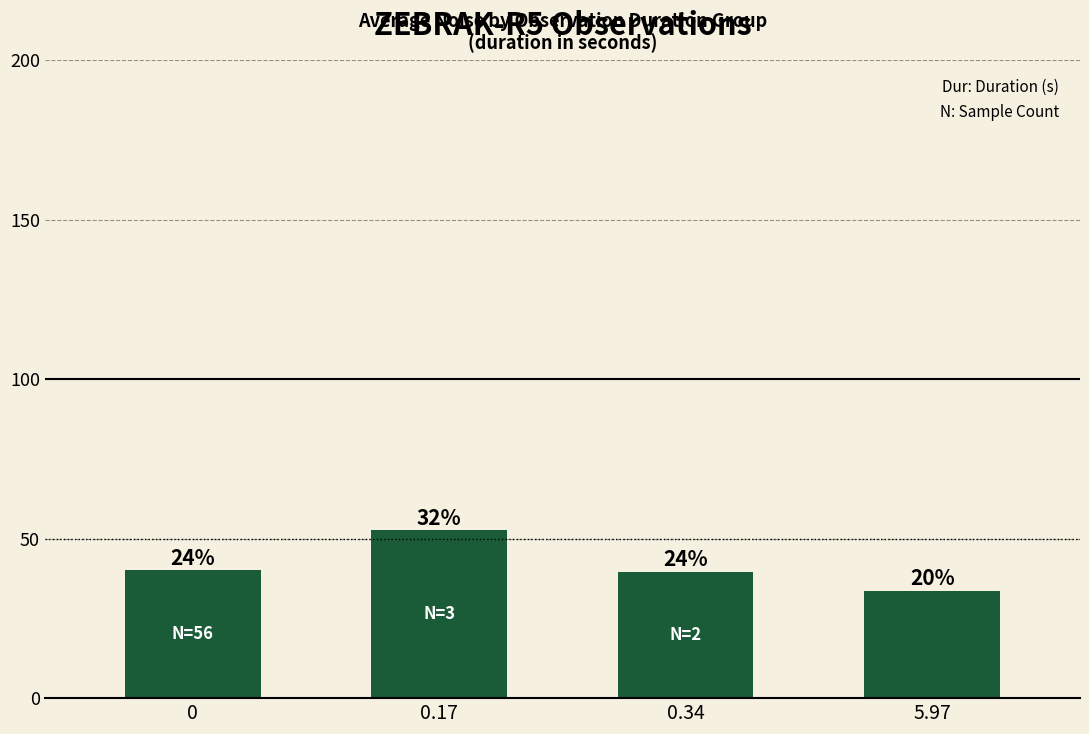

Which category has the highest value across all series?

0.17